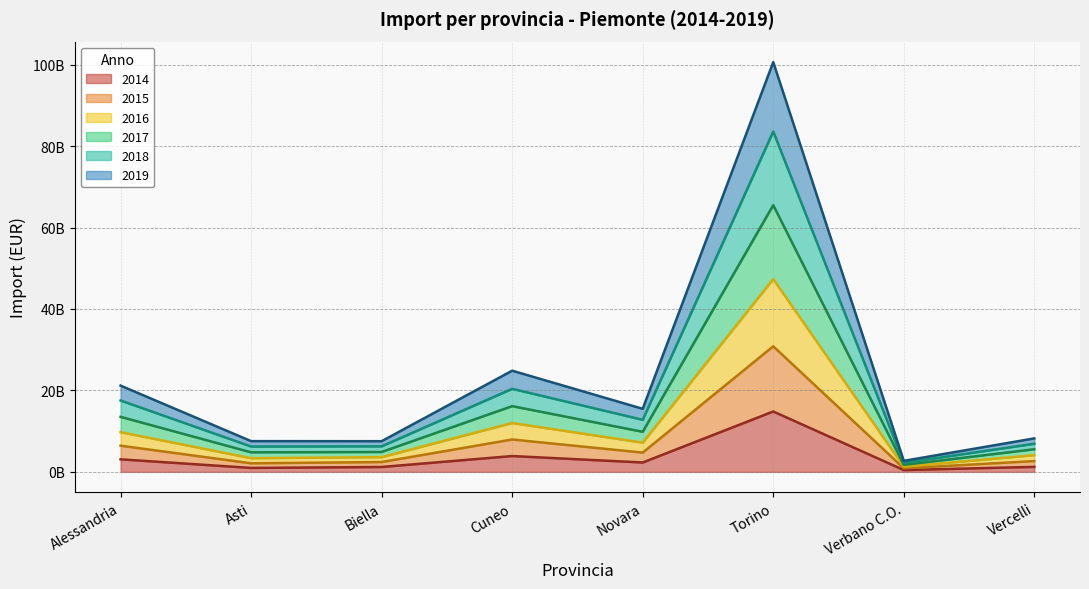

How many data points in 2017 are above 9837406929?

3